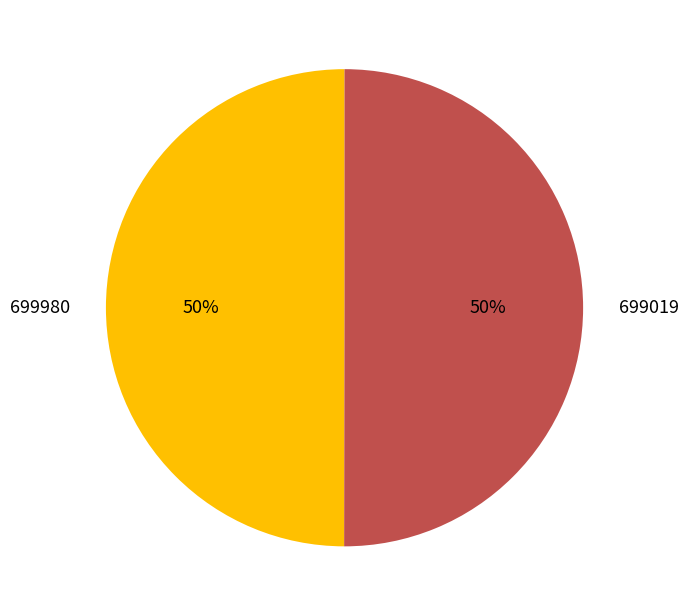

To the nearest percent, what portion does 699019 represent?

50%